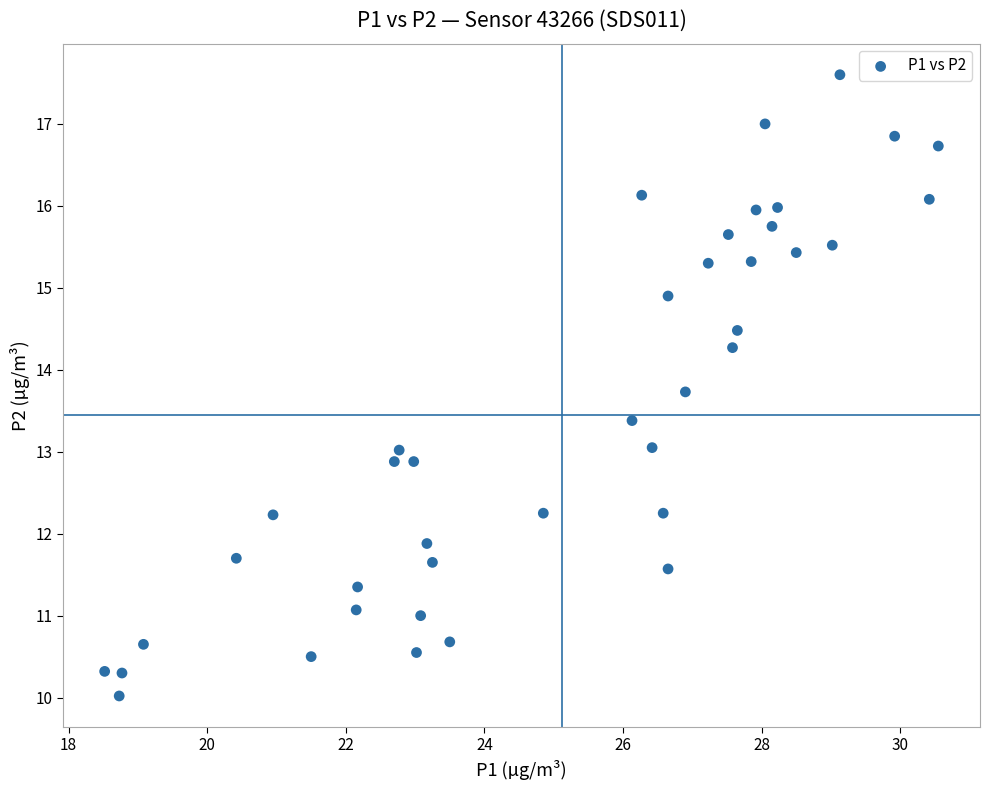

What is the range of Y values (max minus min)?

7.6